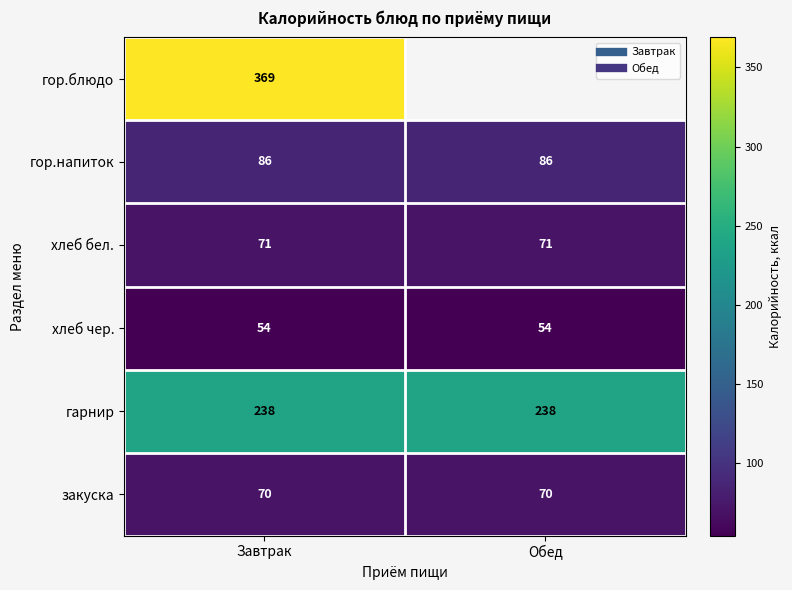

Which has a higher value, Обед or Завтрак?

Завтрак